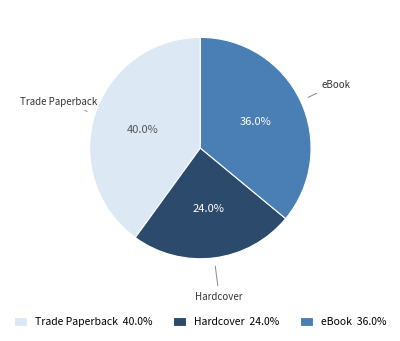

Count the number of slices in the pie.

3